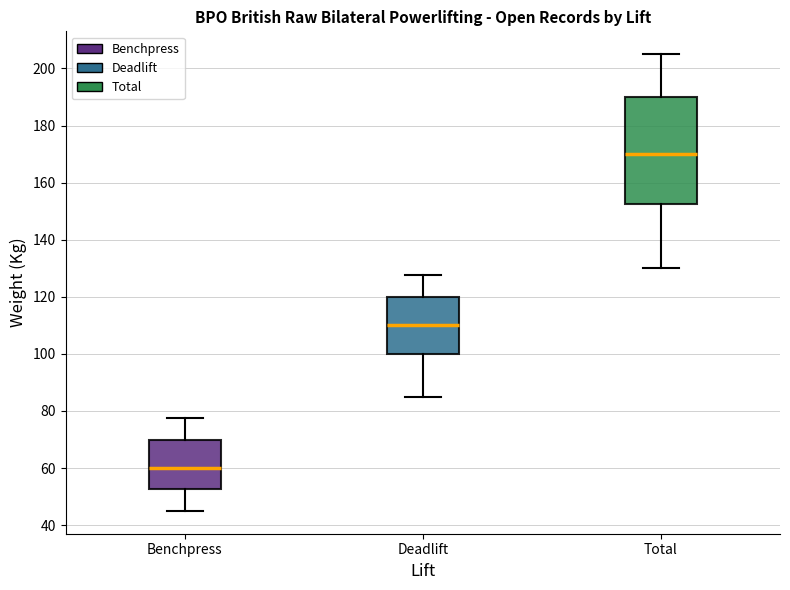

Reading left to right, read every box against the y-axis: the position of its median line, the range the box covers, and the ends of its whiskers. The values are not printed on the chart, so give them approximately, as read against the axis.

Benchpress: median 60, box 52 to 70, whiskers 46 to 78
Deadlift: median 110, box 100 to 120, whiskers 86 to 128
Total: median 170, box 152 to 190, whiskers 130 to 206